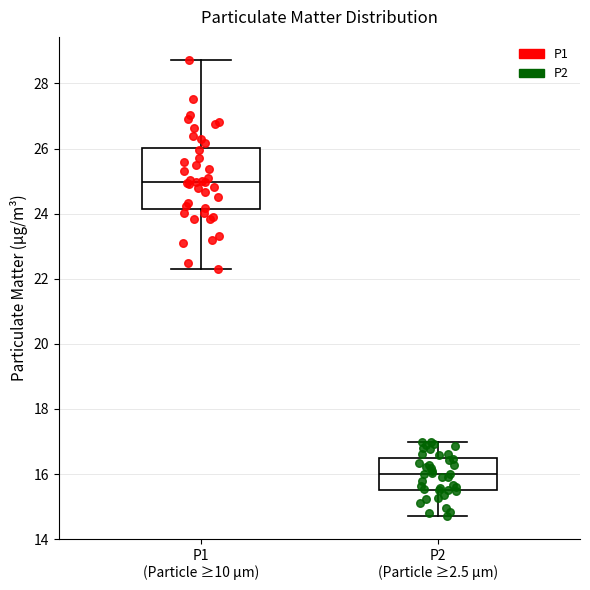

Reading left to right, transcribe this box plot: for each box, give where its median line is, the range the box spans, and where its two whiskers end, as read against the y-axis. The values are not printed on the chart, so give them approximately, as read against the axis.

P1 (Particle ≥10 µm): median 25.0, box 24.2 to 26.0, whiskers 22.4 to 28.8
P2 (Particle ≥2.5 µm): median 16.0, box 15.6 to 16.6, whiskers 14.8 to 17.0